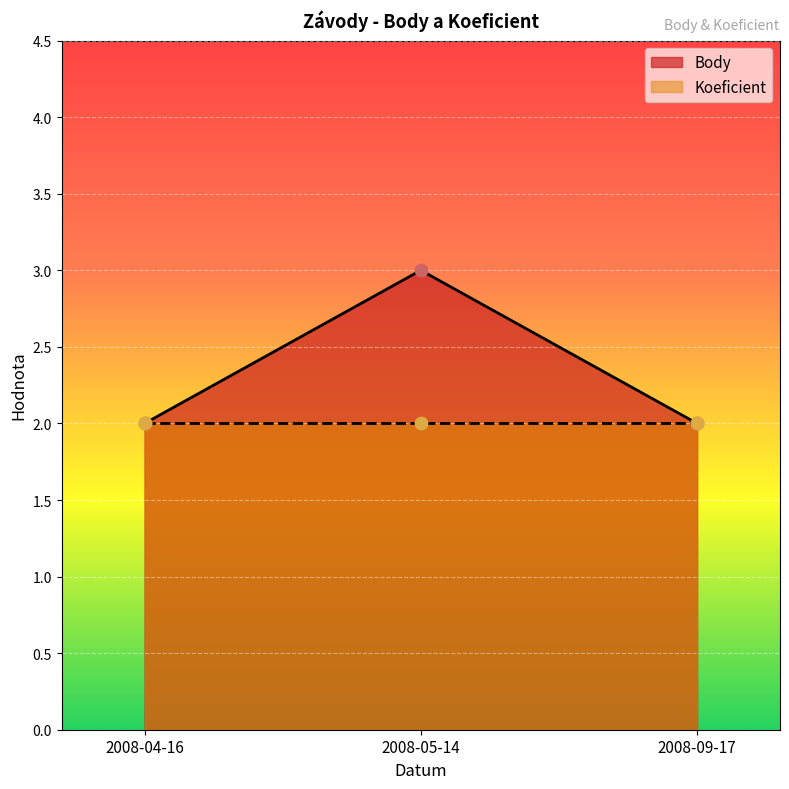

Approximately how many times larger is the value at 2008-05-14 compared to 2008-04-16?

1.5